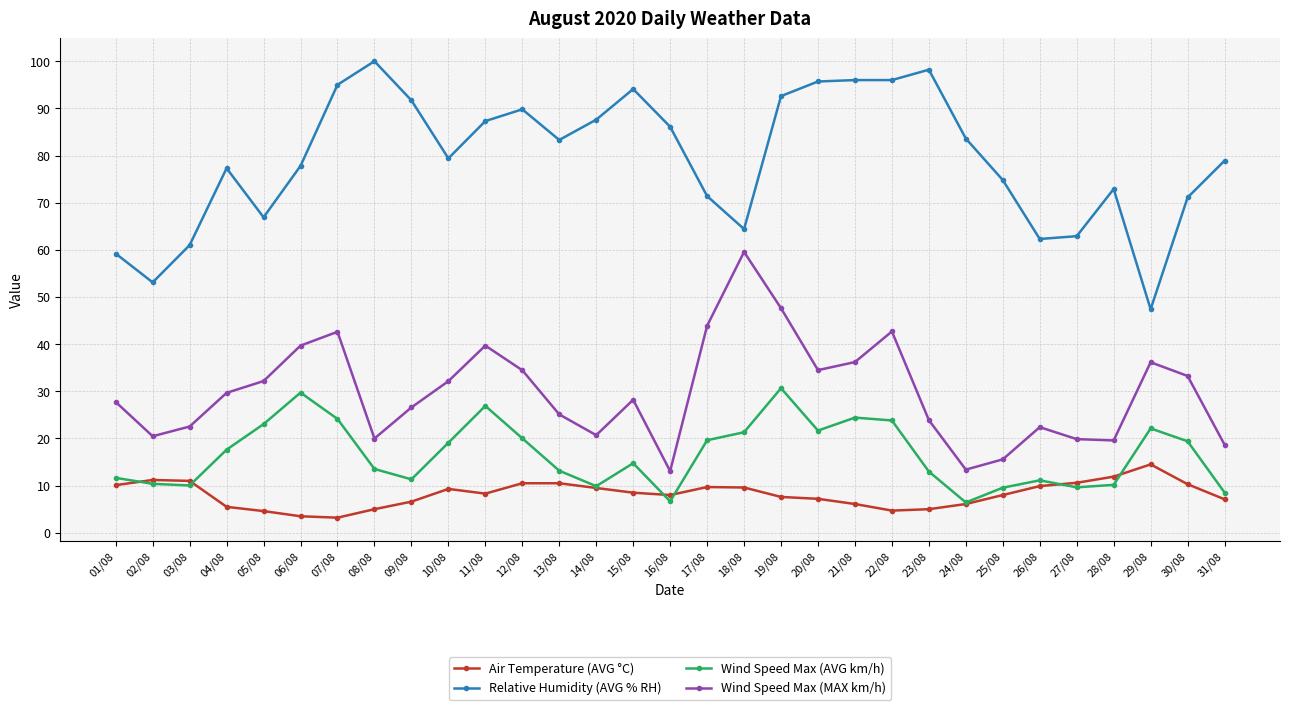

Is the value of Relative Humidity (AVG % RH) at 14/08 greater than the value of Air Temperature (AVG °C) at 07/08?

Yes